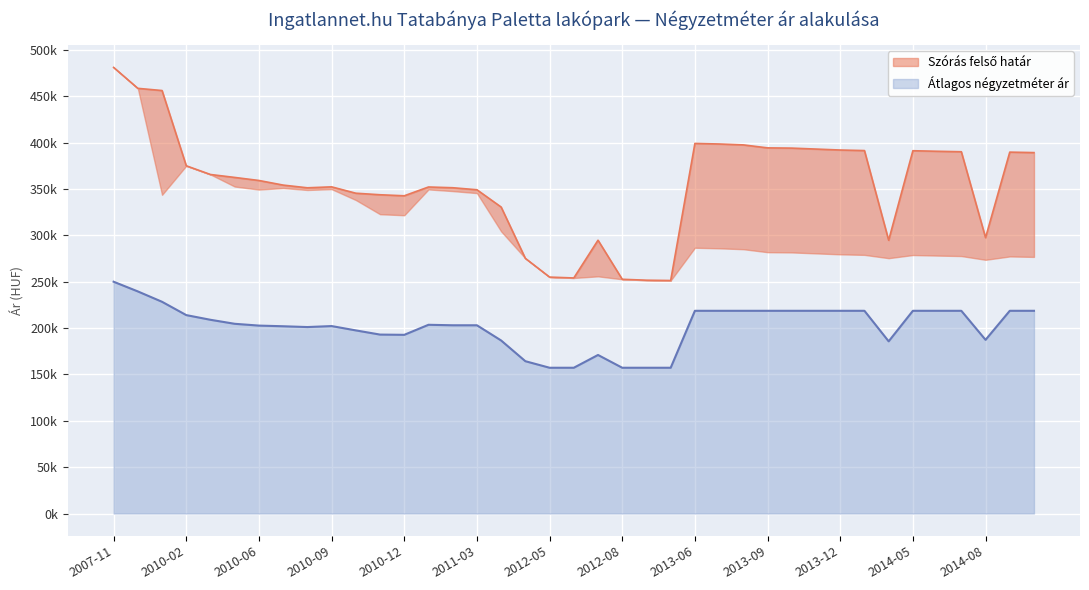

What are all the series names shown in the legend?

Szórás felső határ, Átlagos négyzetméter ár